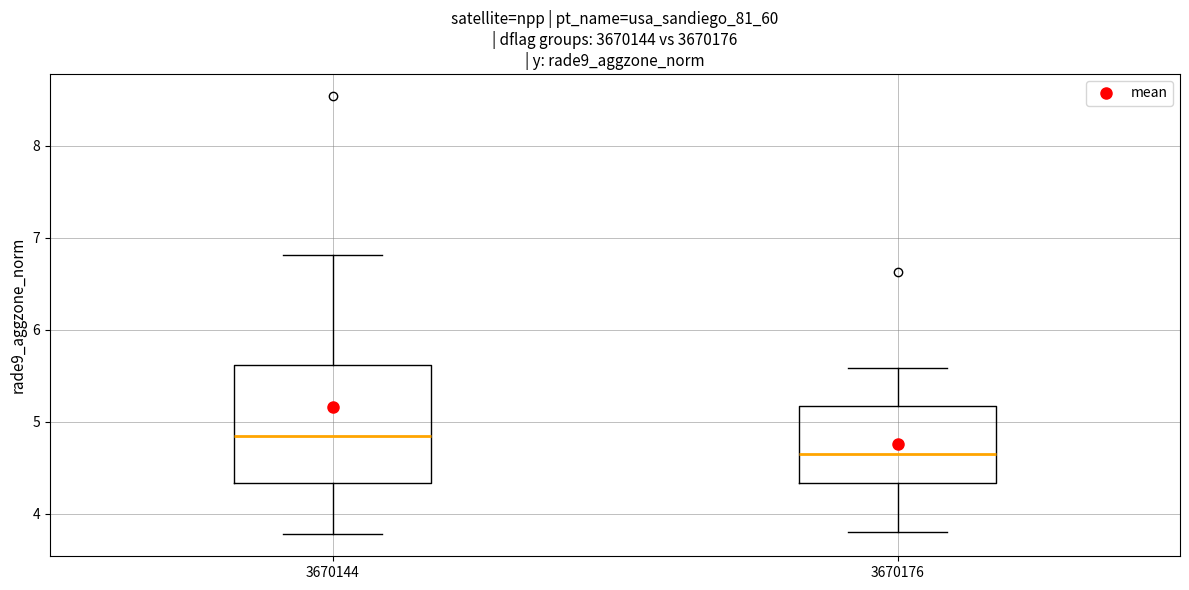

Which box is the tallest, from its lower edge to its upper edge?

3670144